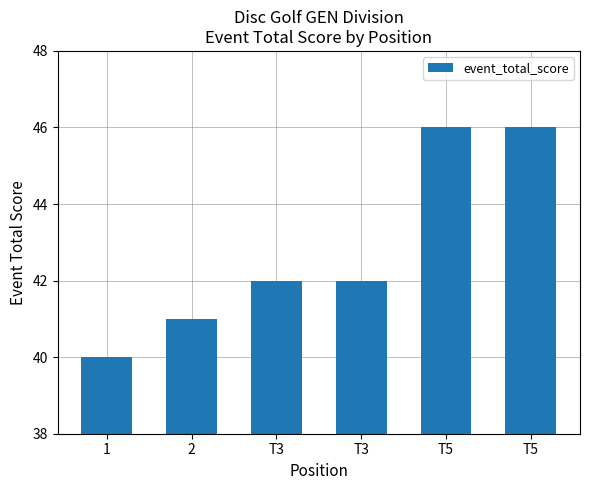

What is the sum of the values at T3 and 1?

82